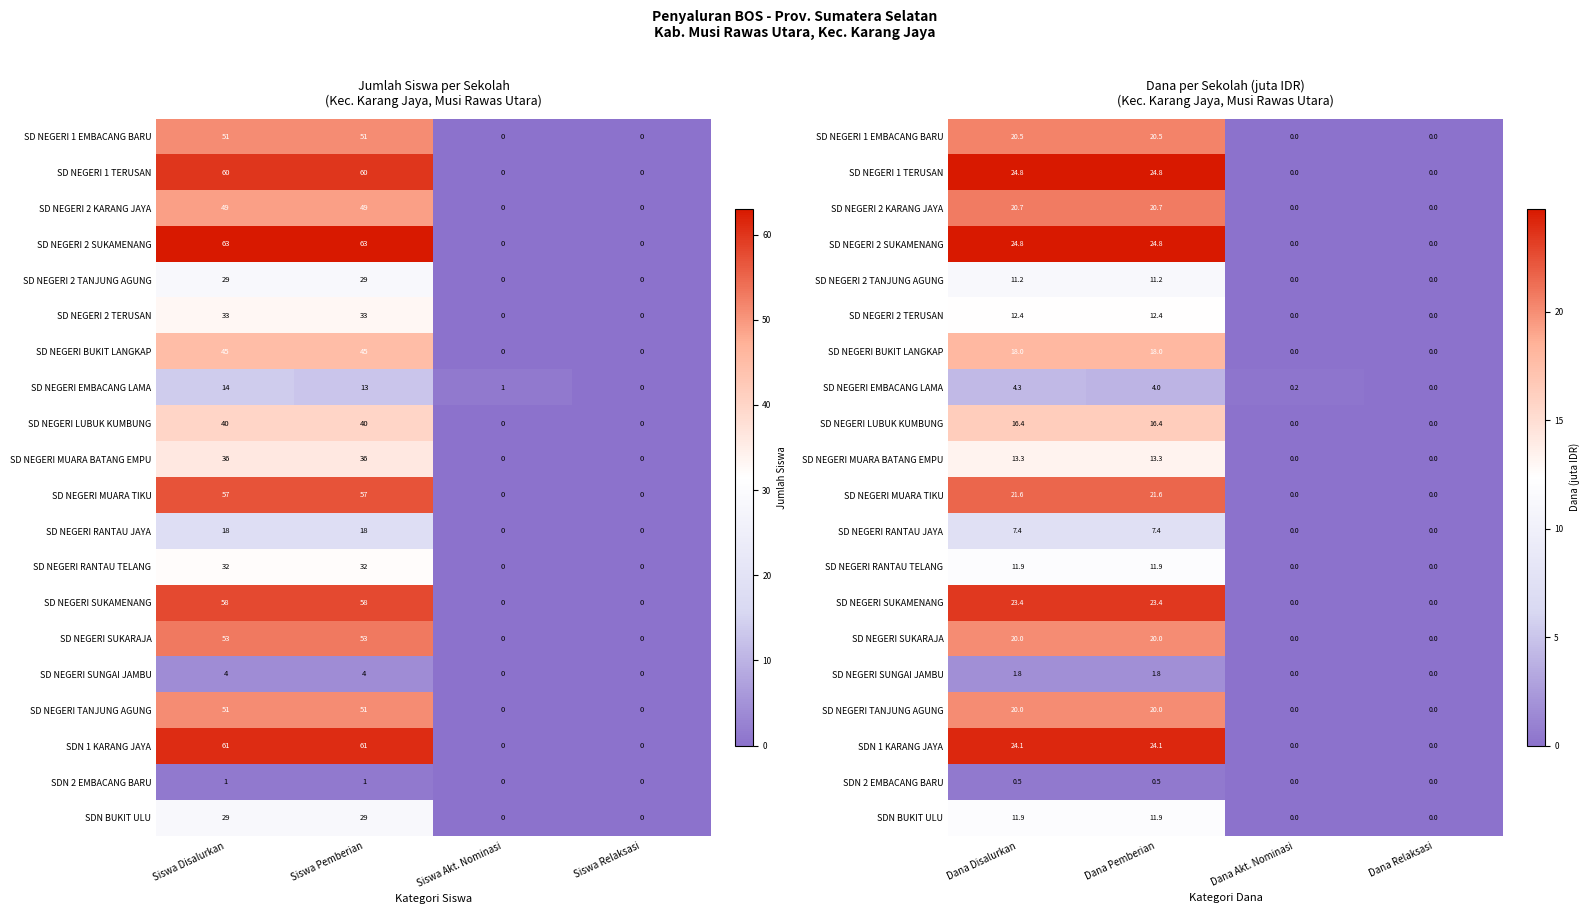

True or false: SD NEGERI 2 TERUSAN has a value of 8.3 at Dana Relaksasi.

False